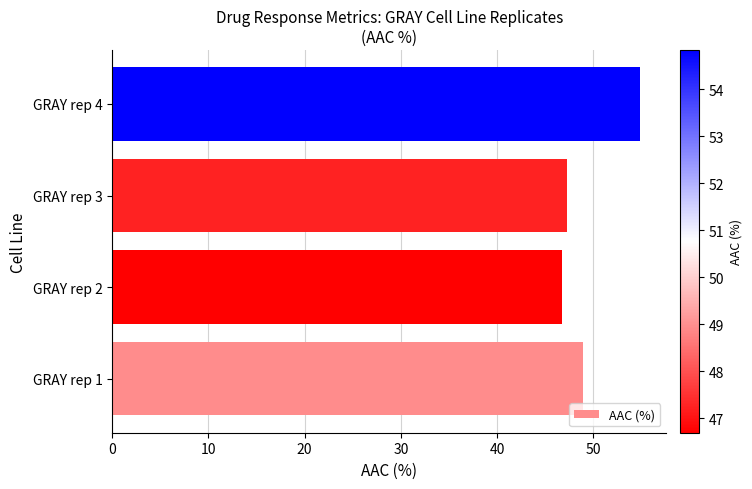

Does the chart contain any negative values?

No